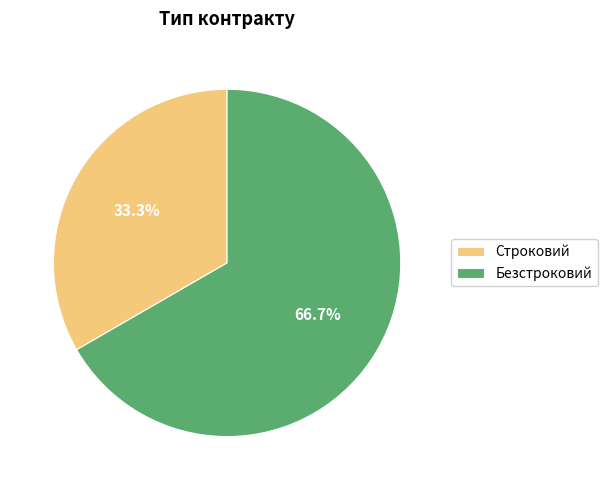

Combined, what portion of the pie is Строковий and Безстроковий?

100.0%